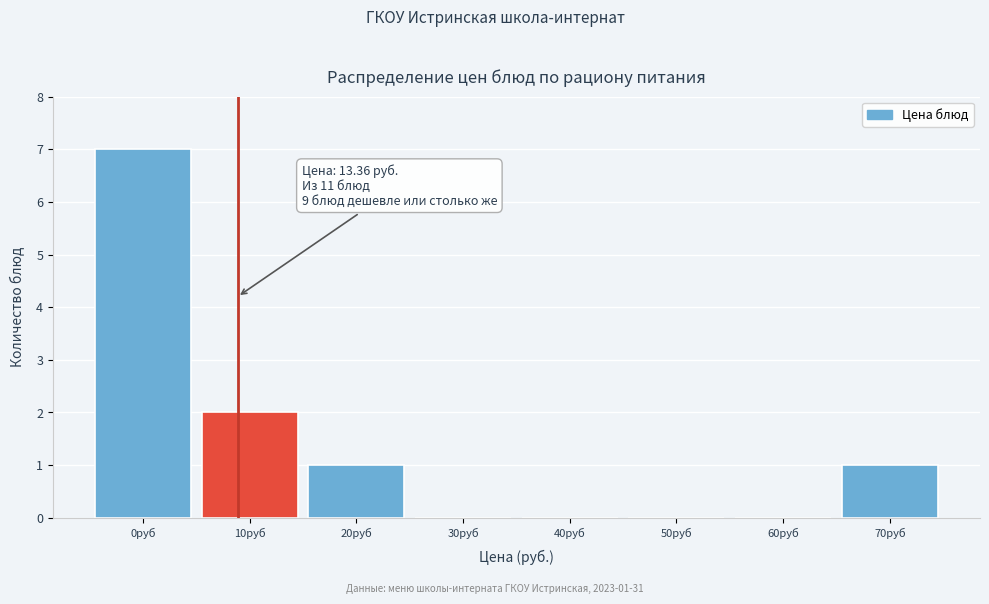

Reading right to left, extract all data points from this chart.

70руб=1	60руб=0	50руб=0	40руб=0	30руб=0	20руб=1	10руб=2	0руб=7